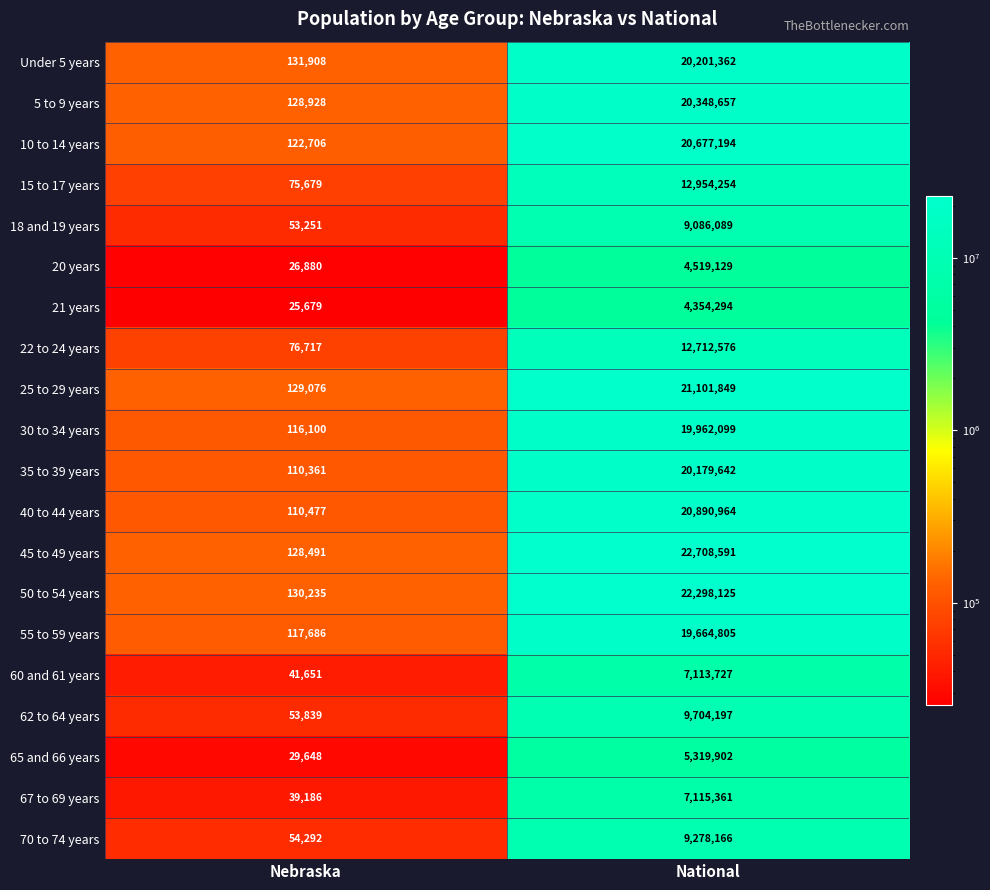

Which category has the lowest value in the 50 to 54 years series?

Nebraska